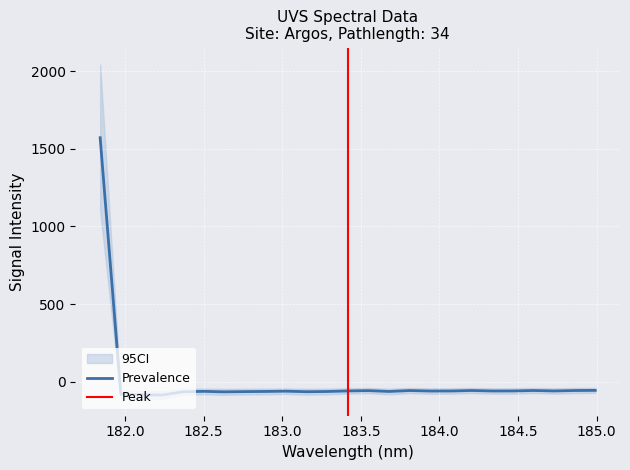

How many lines are shown in the chart?

1